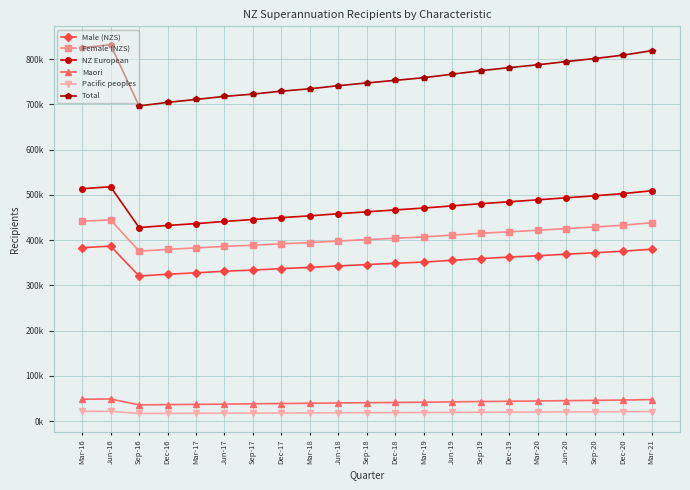

Is this an area chart (filled region under the line)?

No